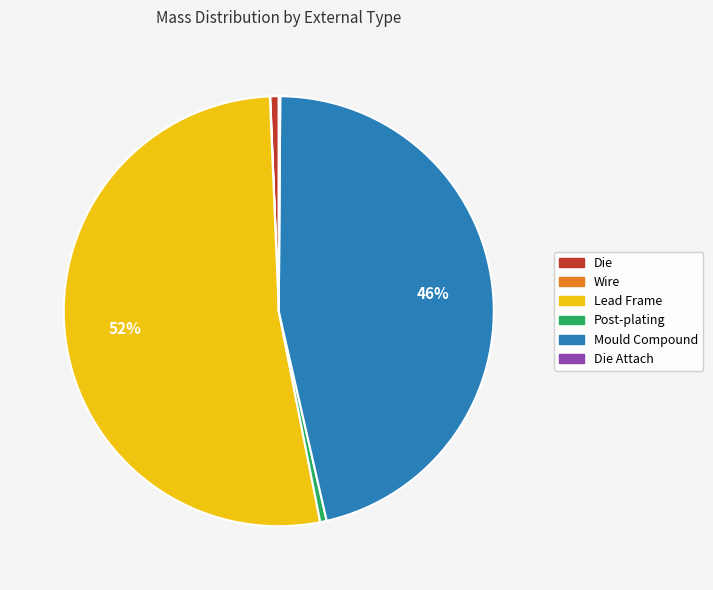

To the nearest percent, what is the average slice percentage?

17%